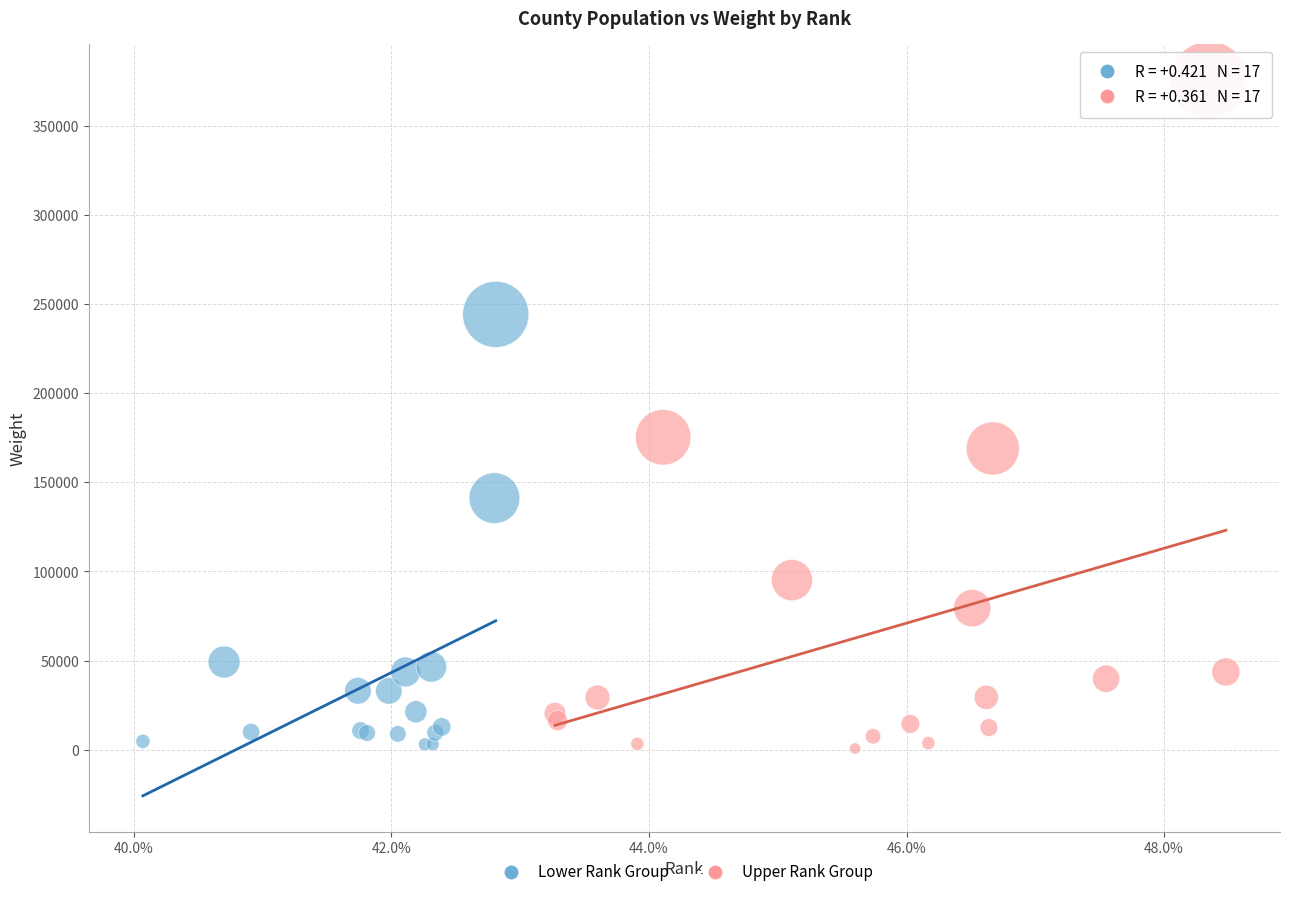

Which series has the largest Y range (max minus min)?

Upper Rank Group